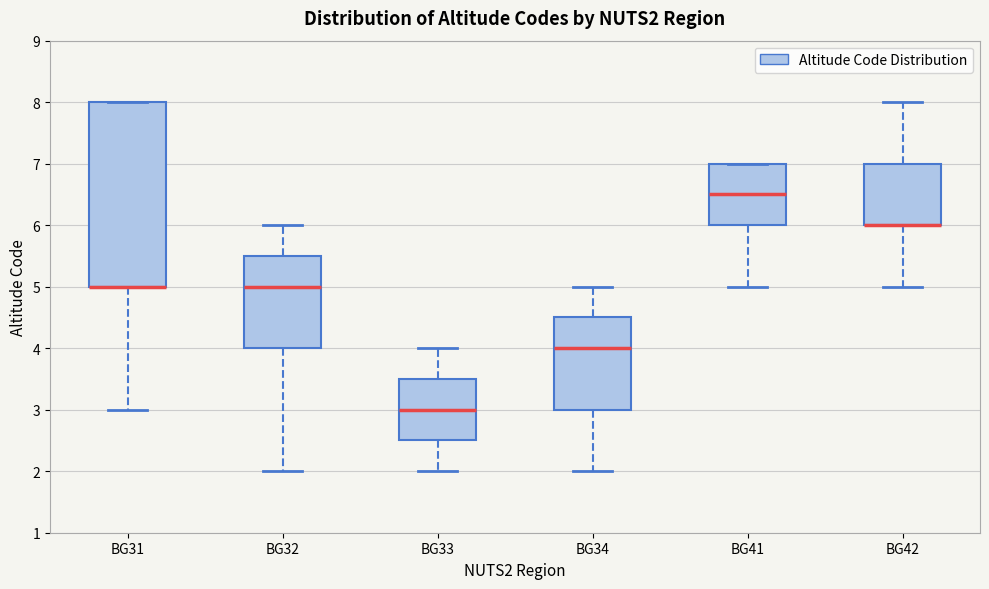

Where does the lower whisker of the box for BG33 end on the y-axis? The values are not printed on the chart, so give them approximately, as read against the axis.

2.0